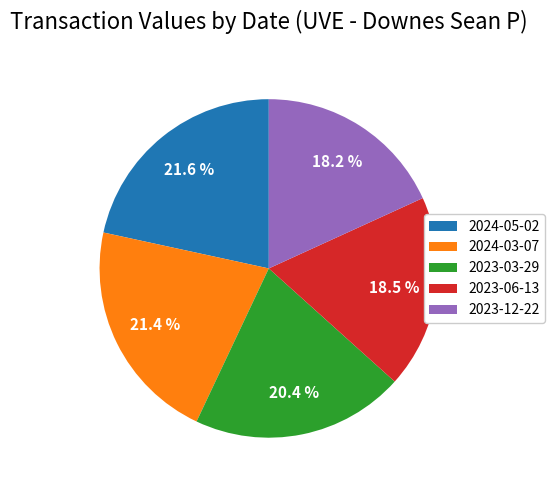

Combined, do 2023-06-13 and 2023-03-29 account for over 50%?

No